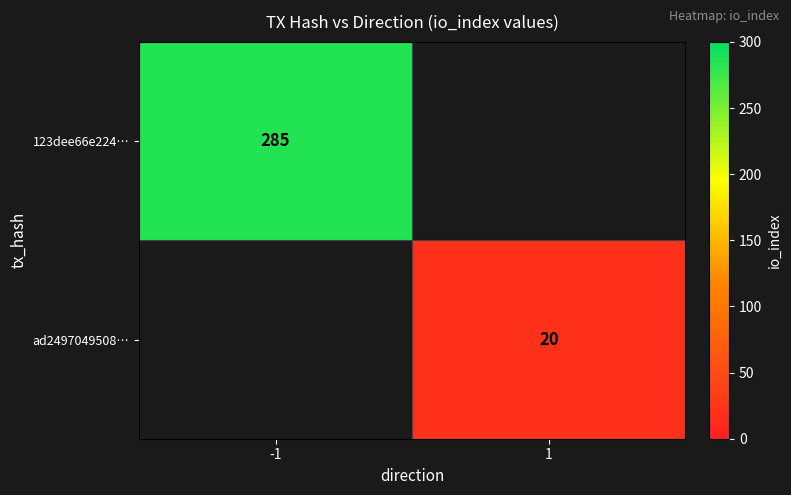

How many series are shown in this chart?

2